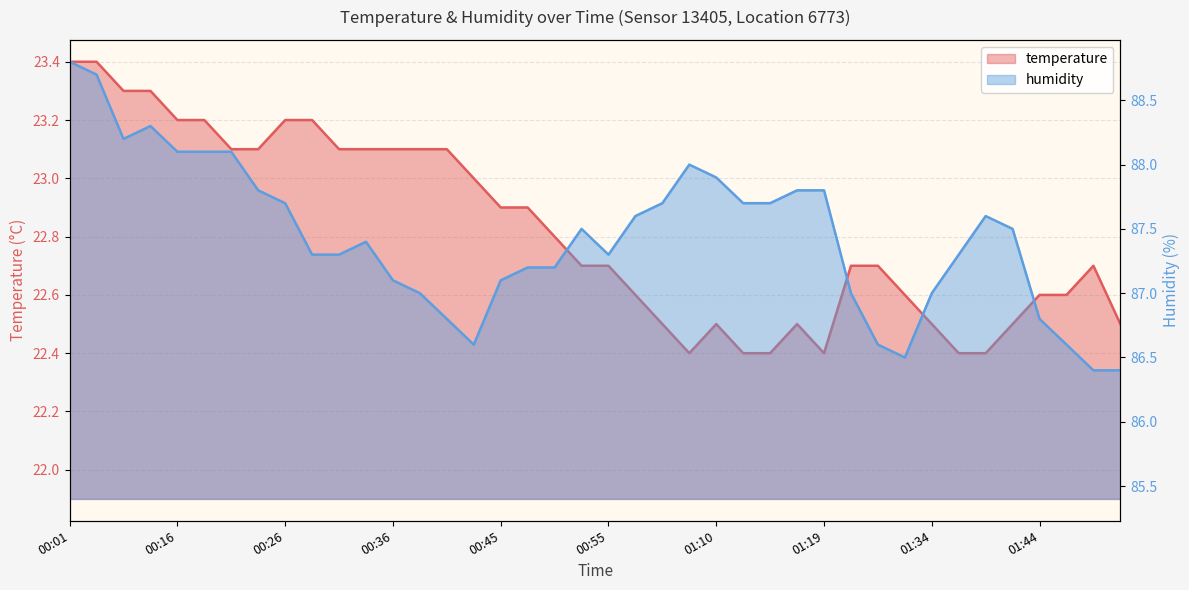

How many lines are shown in the chart?

2